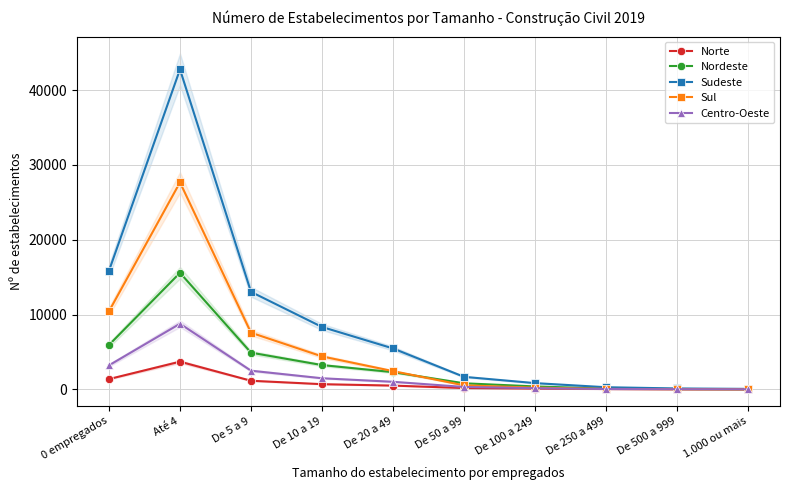

True or false: Norte and Nordeste intersect in this chart.

False